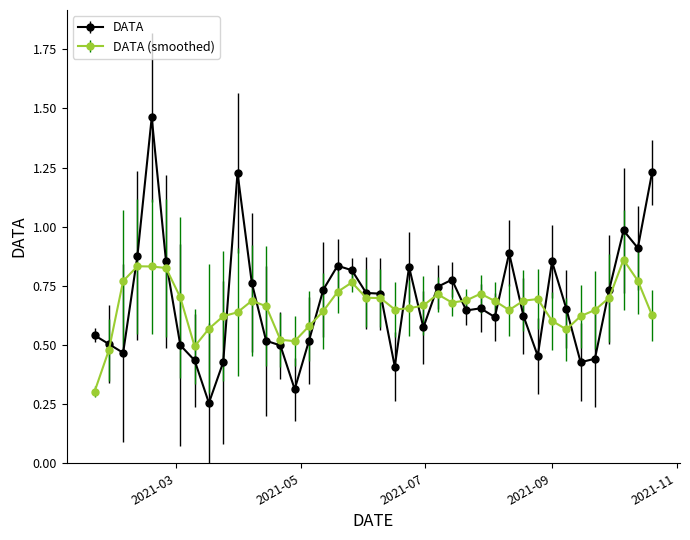

True or false: DATA has more than 1 points higher than both neighbors.

True